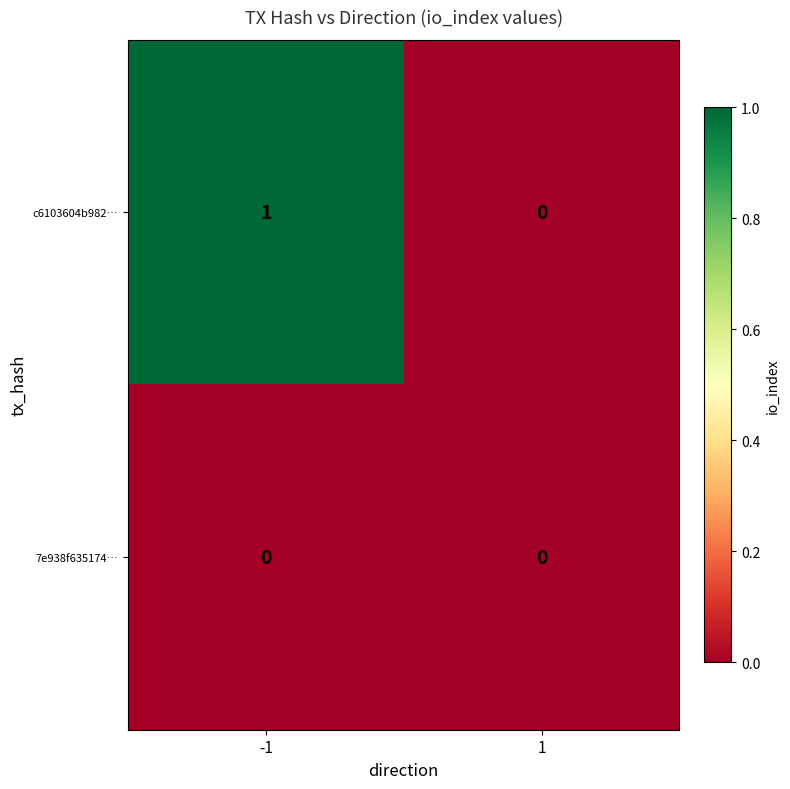

What is the total value across all series at -1?

1